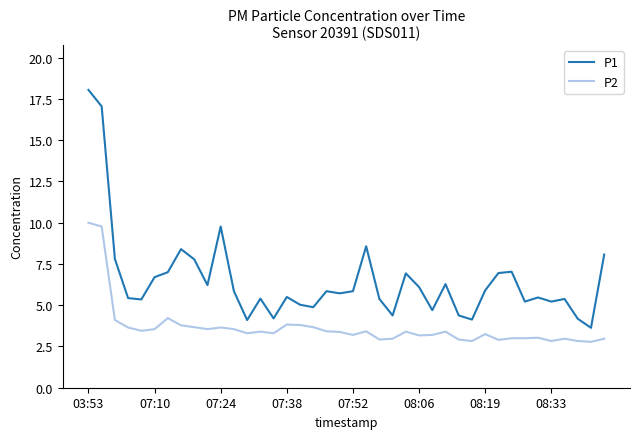

True or false: P2 and P1 intersect in this chart.

False